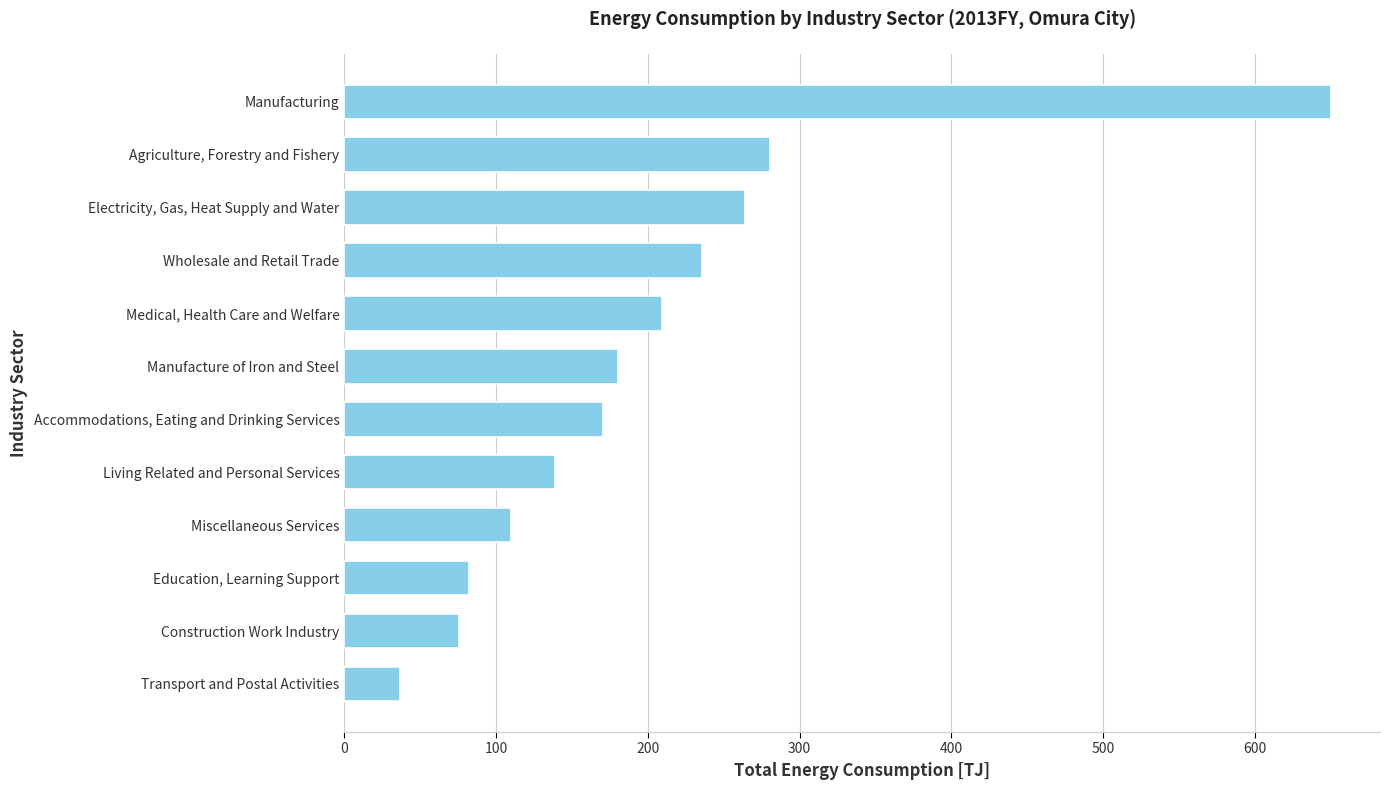

Between Accommodations, Eating and Drinking Services and Miscellaneous Services, which is larger?

Accommodations, Eating and Drinking Services